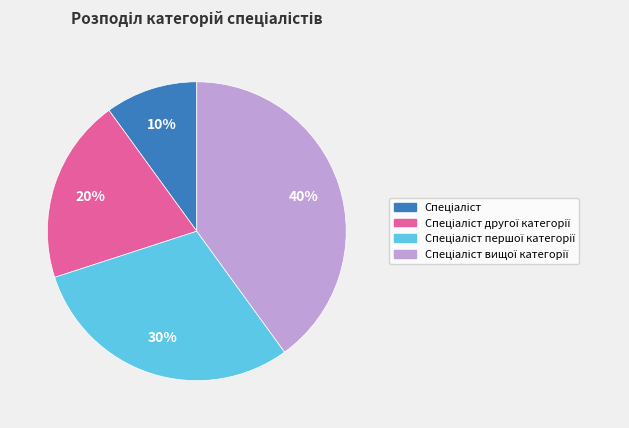

To the nearest percent, what is the difference between the largest and smallest slice percentages?

30%